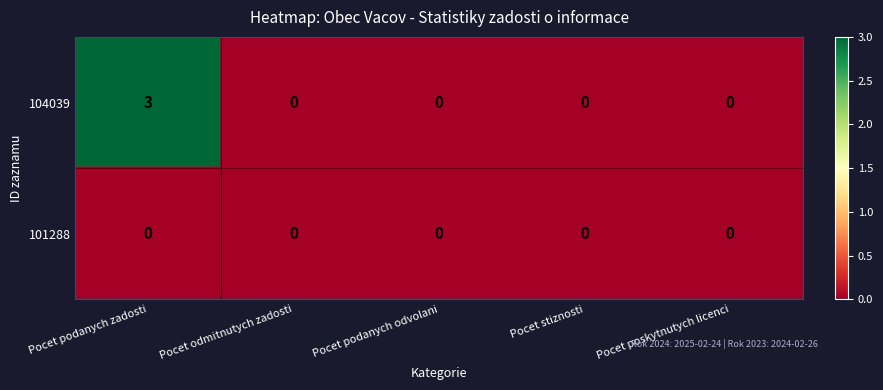

Reading left to right, list all the values displayed in this chart.

104039: 3	0	0	0	0
101288: 0	0	0	0	0